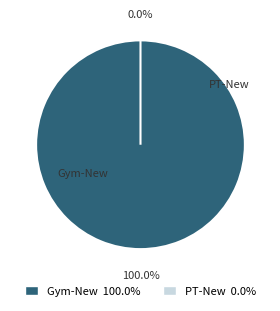

Which slice is the smallest?

PT-New